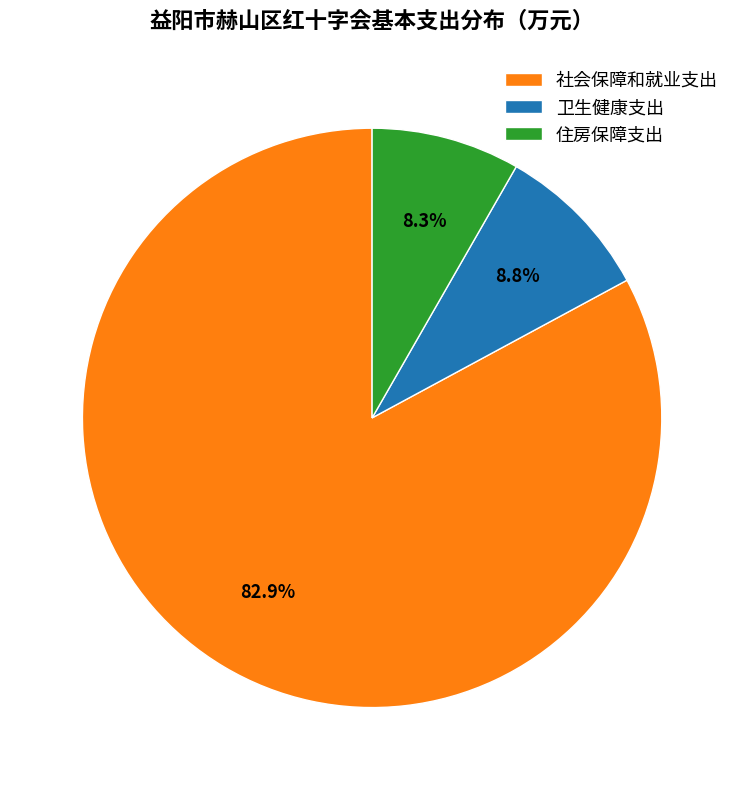

Which slice is the smallest?

住房保障支出